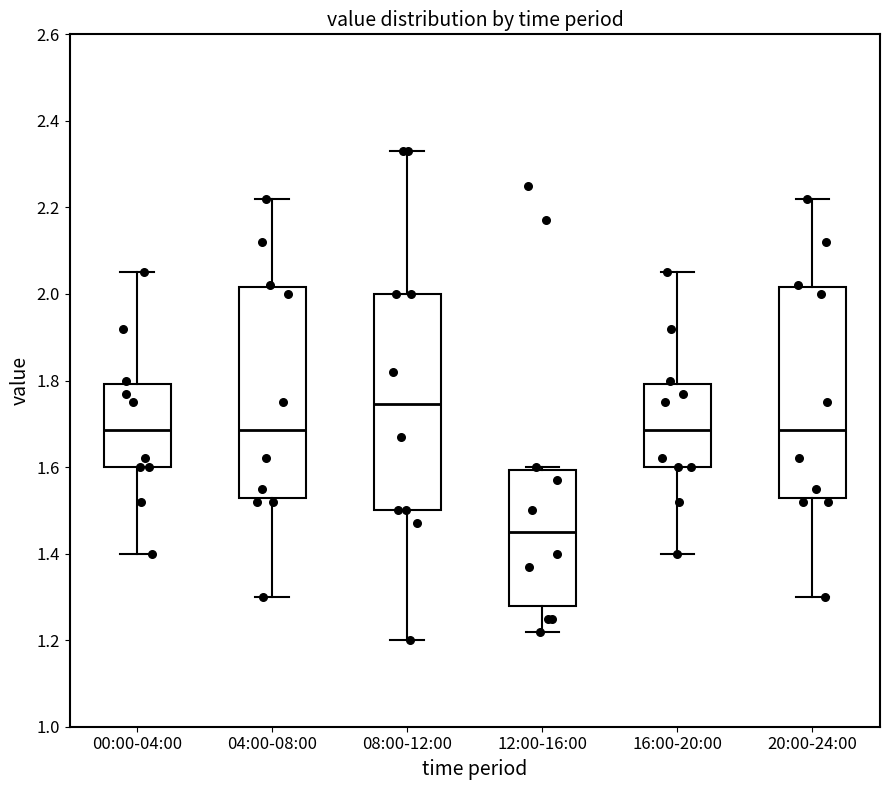

Which box has the highest median line?

08:00-12:00